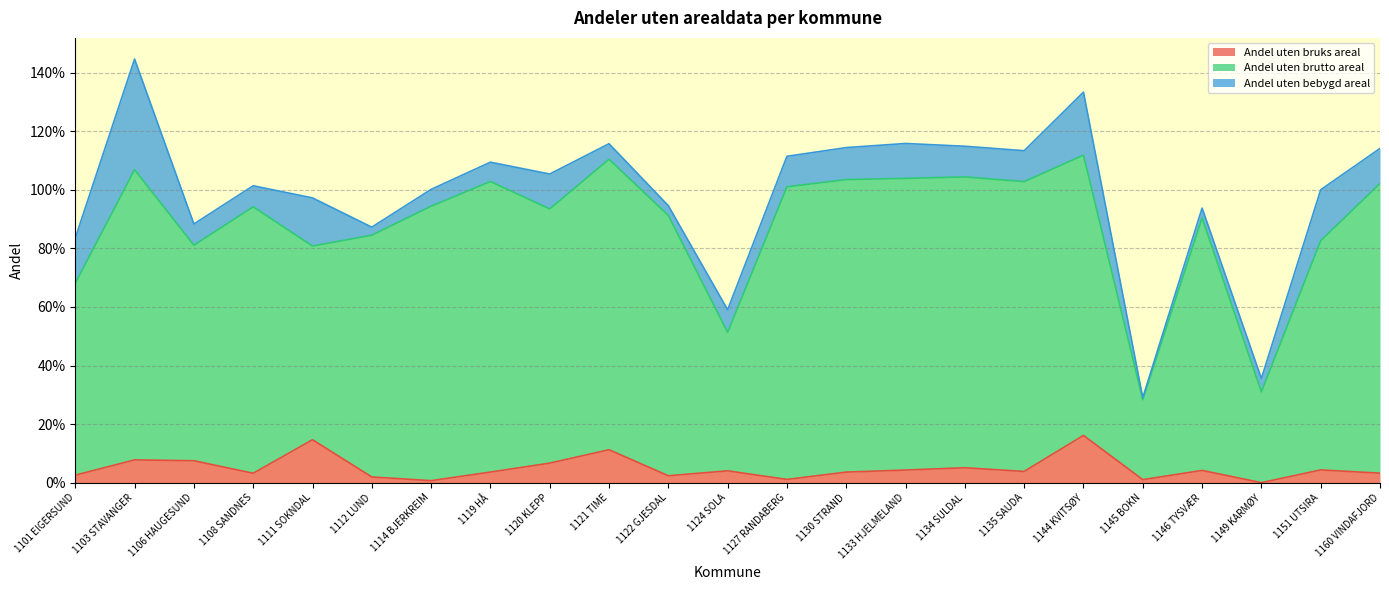

What are all the series names shown in the legend?

Andel uten bruks areal, Andel uten brutto areal, Andel uten bebygd areal